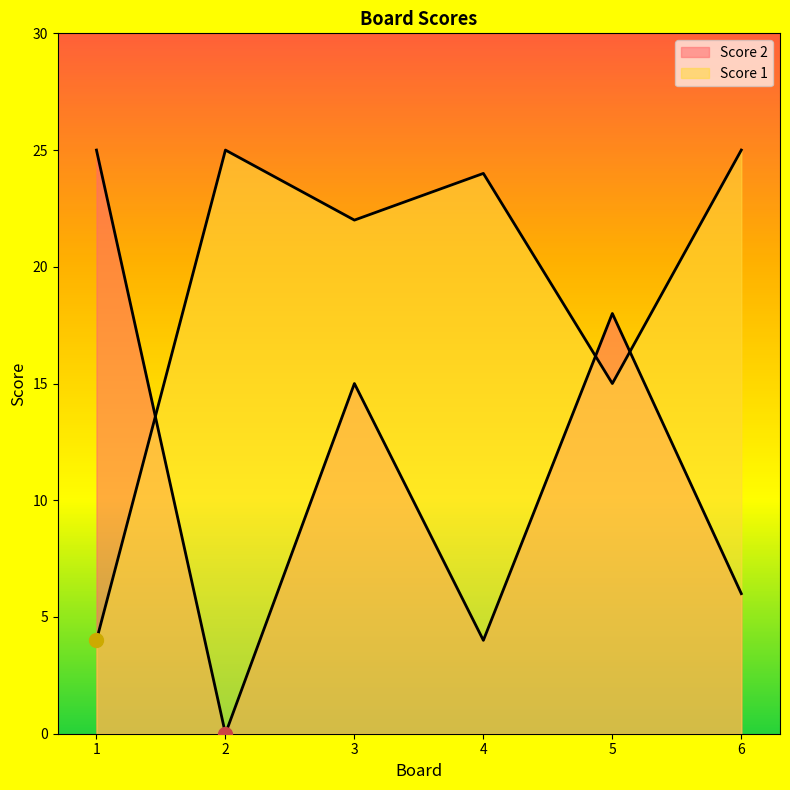

Does the chart display data point markers on the line(s)?

No